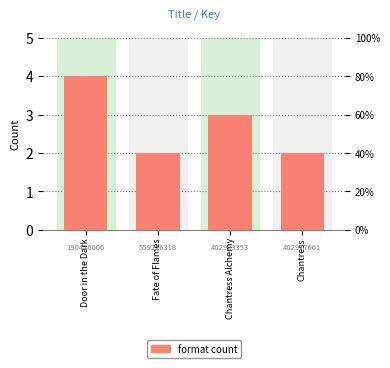

What is the smallest value displayed?

2